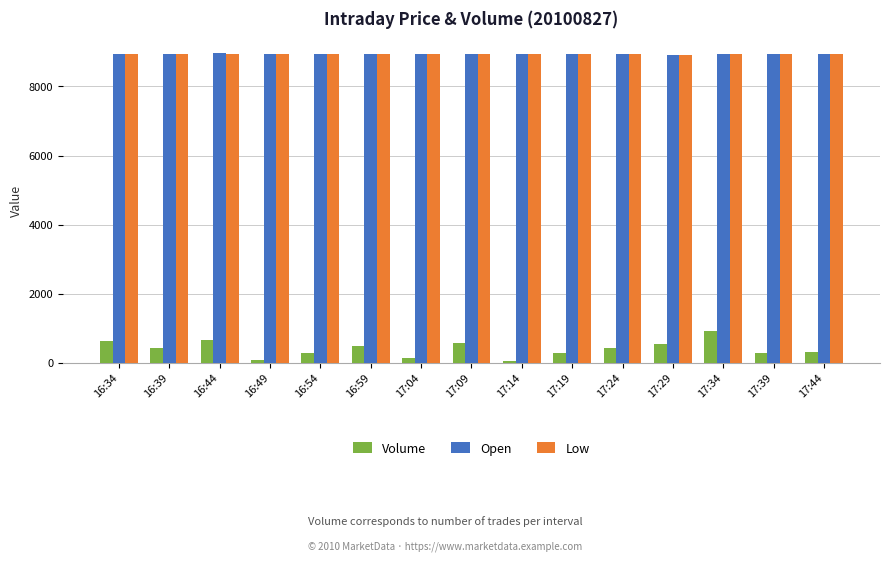

What are all the series names shown in the legend?

Volume, Open, Low